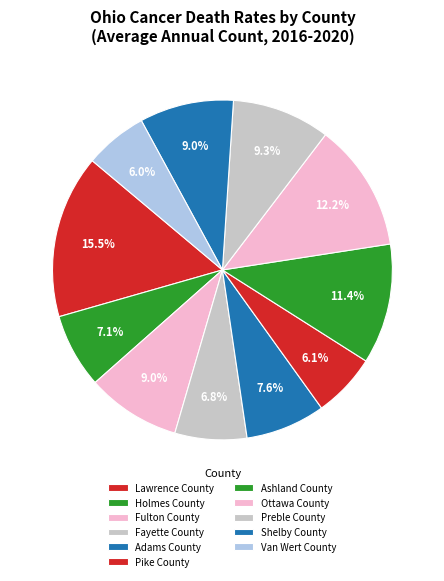

How many segments does this pie chart have?

11